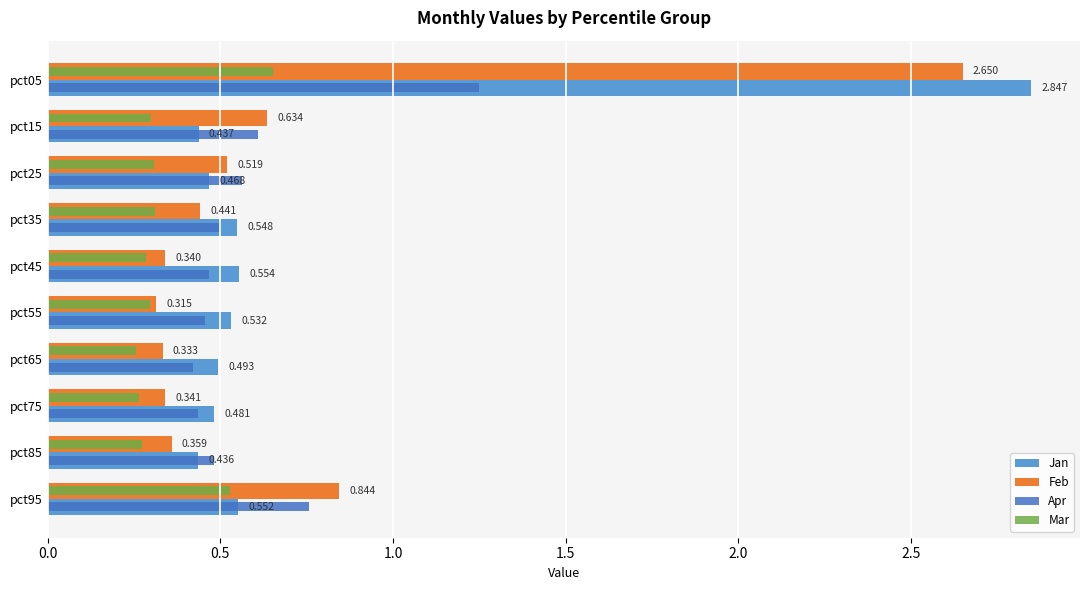

Which series has the largest total across all categories?

Jan